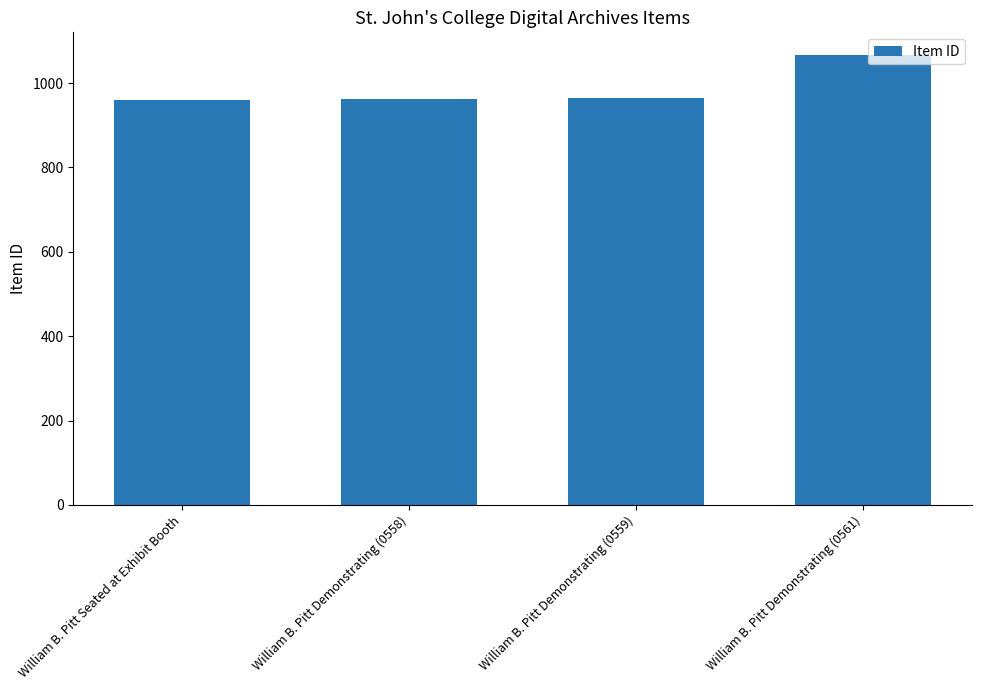

What is the value of the 3rd bar from the left?

964